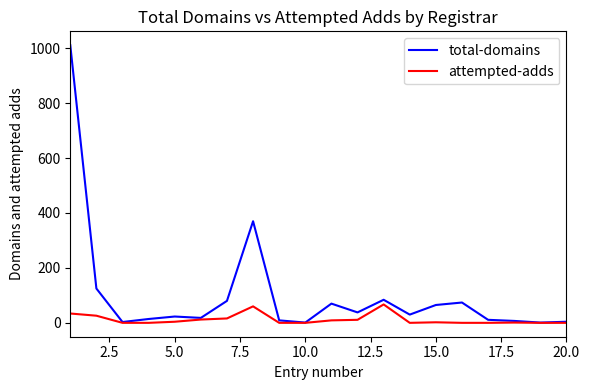

Which series has the widest spread of values?

total-domains